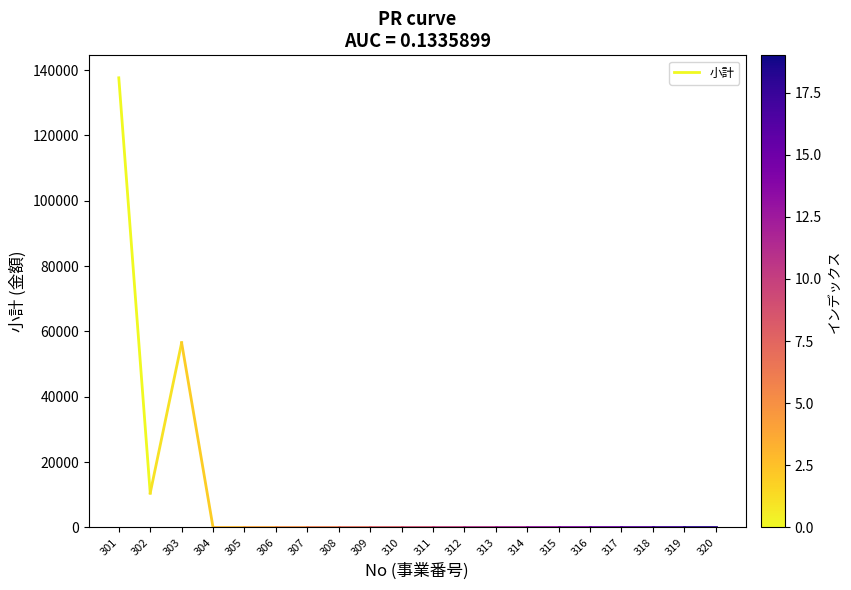

What is the greatest value displayed?

137640